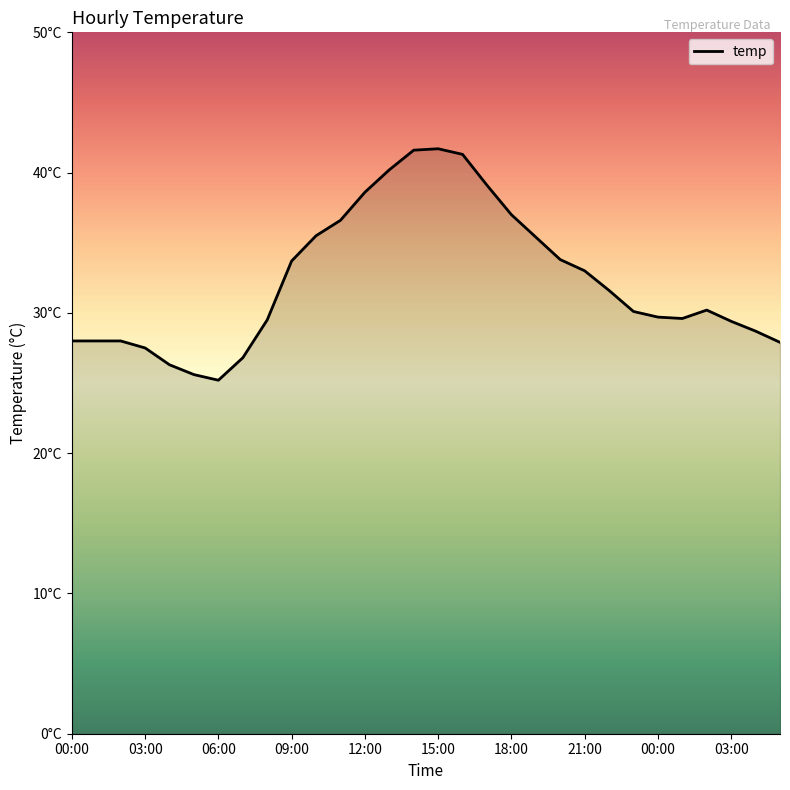

What is the label of the 25th point from the left?

00:00